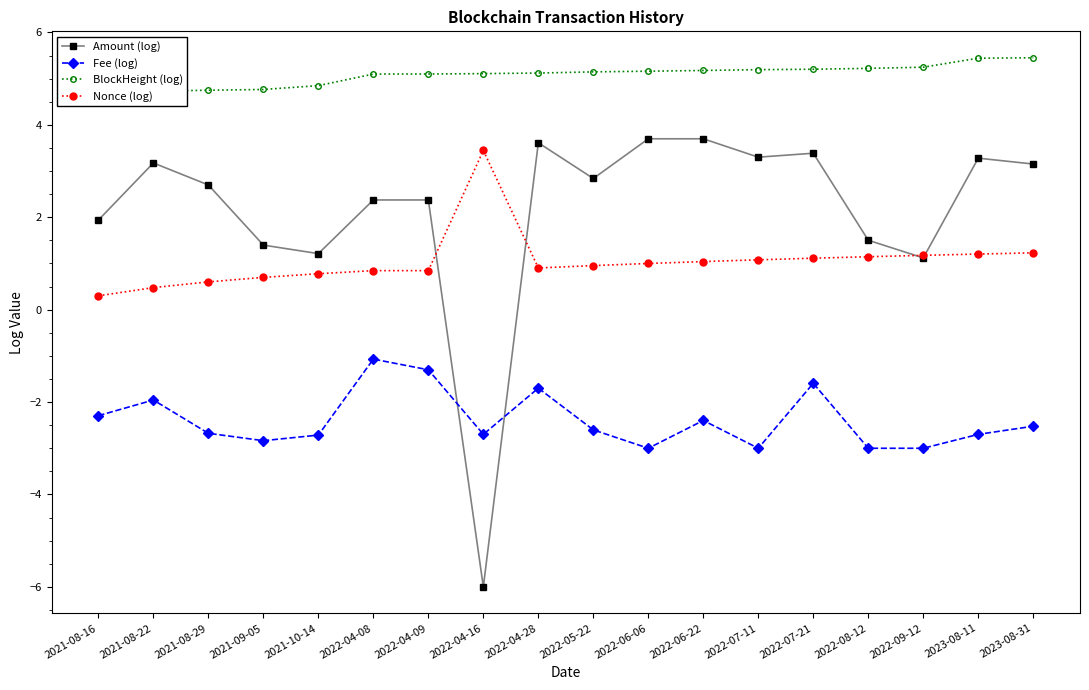

Between 2021-08-16 and 2022-08-12, which series saw the biggest shift?

Nonce (log)